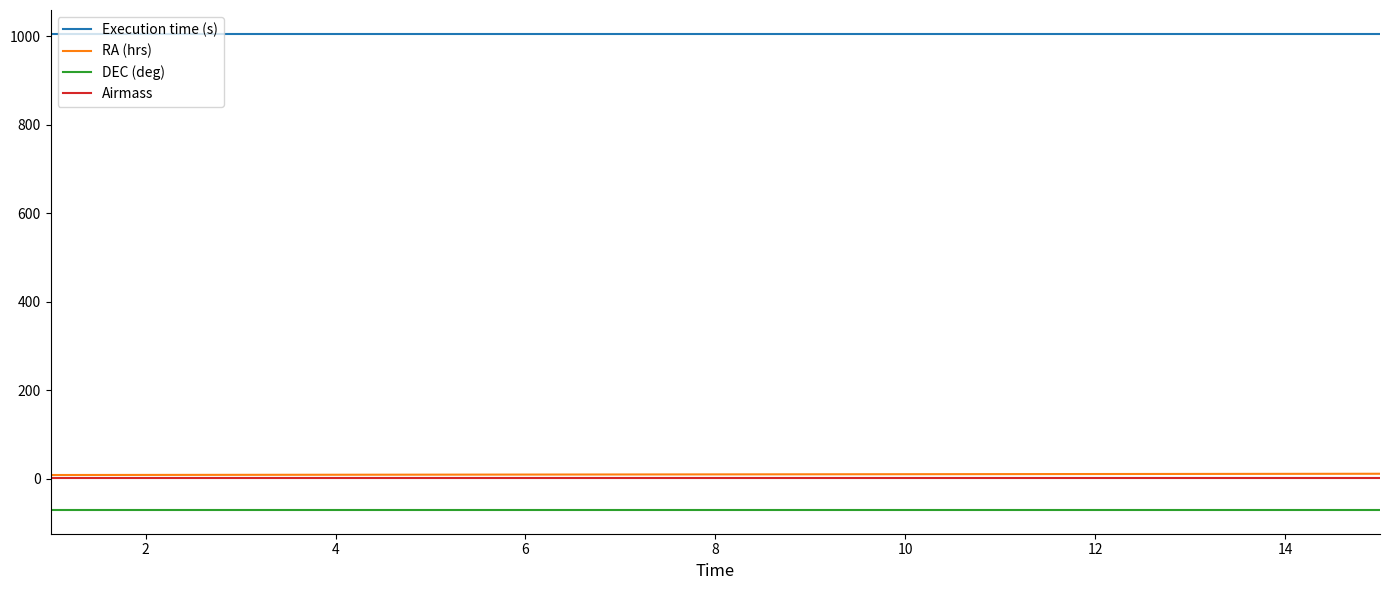

Which series has the largest total across all categories?

Execution time (s)